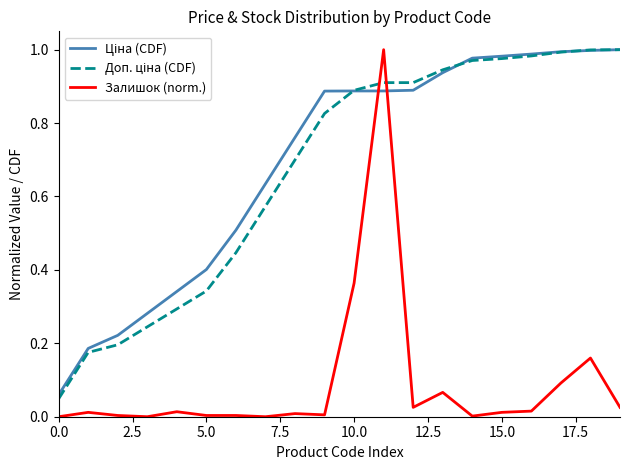

Which series has the widest spread of values?

Залишок (norm.)